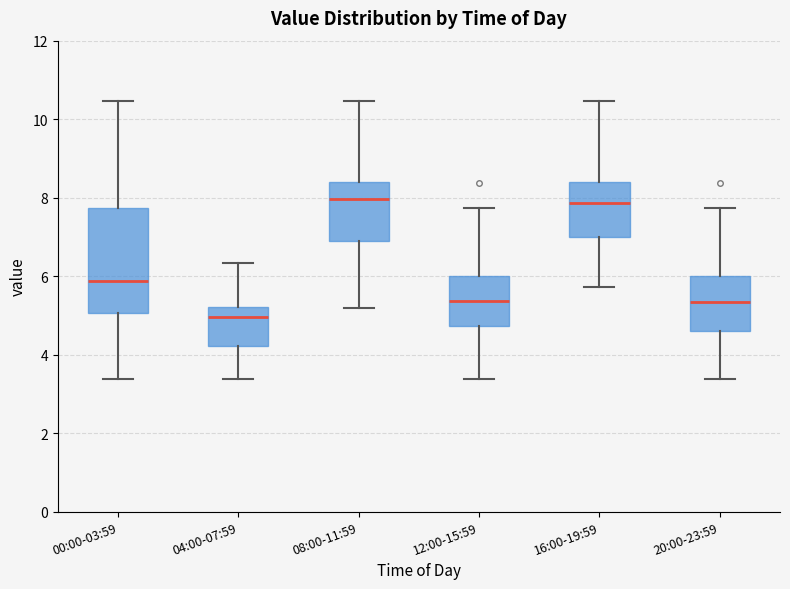

Where is the lower edge of the box for 16:00-19:59 on the y-axis? The values are not printed on the chart, so give them approximately, as read against the axis.

7.0